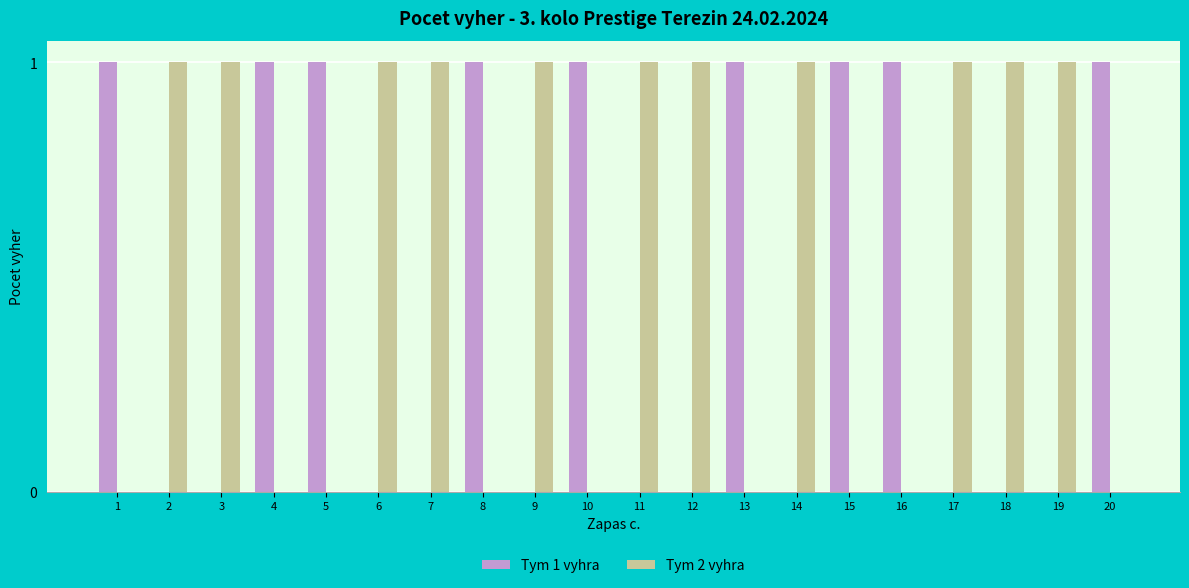

Which series has the largest total across all categories?

Tym 2 vyhra